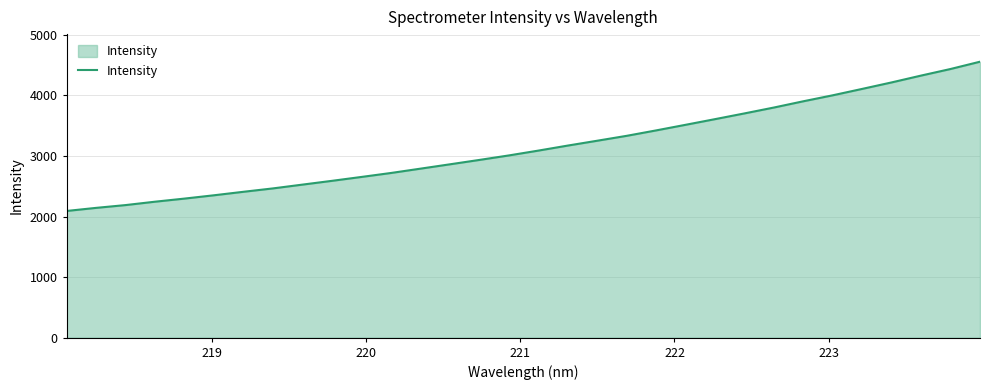

What is the difference between the maximum and minimum values?

2464.8